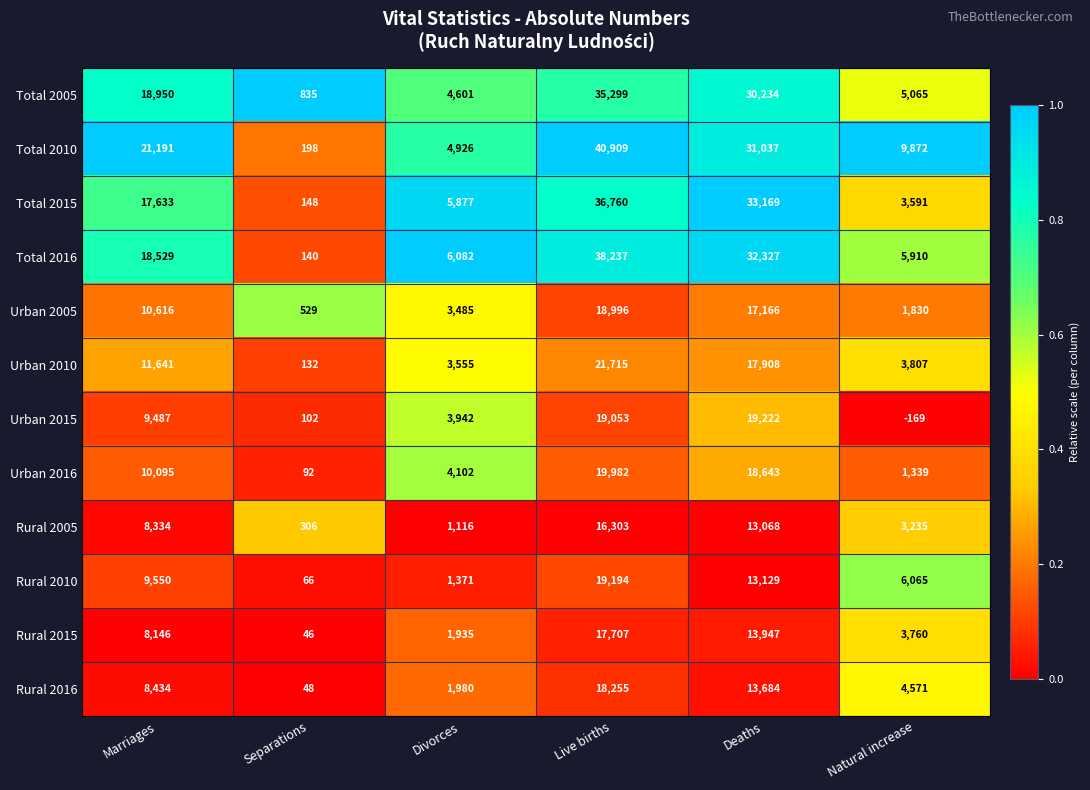

At which label is Rural 2015 closest to 8876?

Marriages